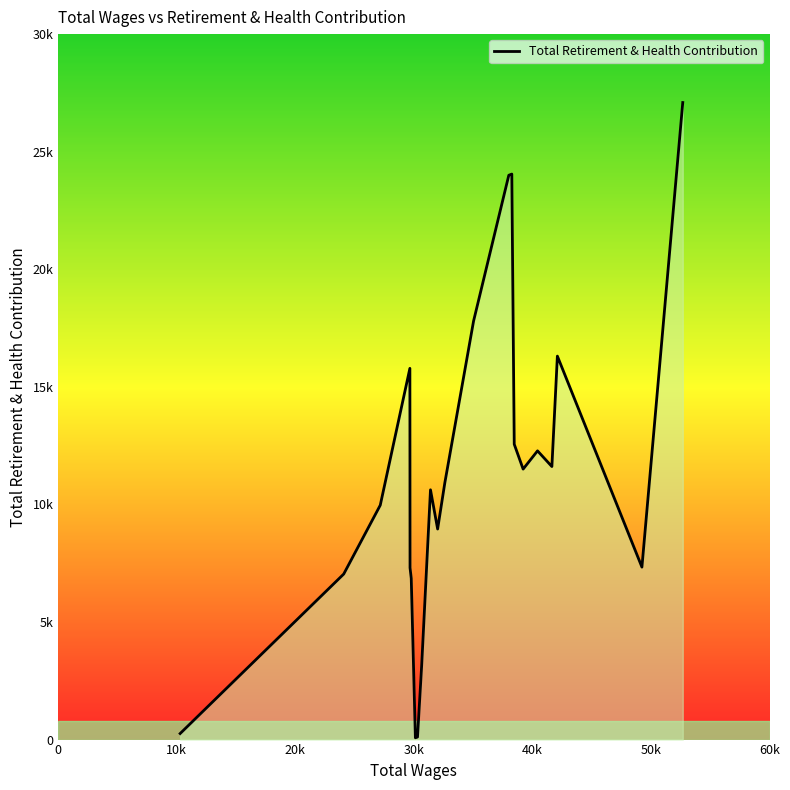

Is this an area chart (filled region under the line)?

Yes